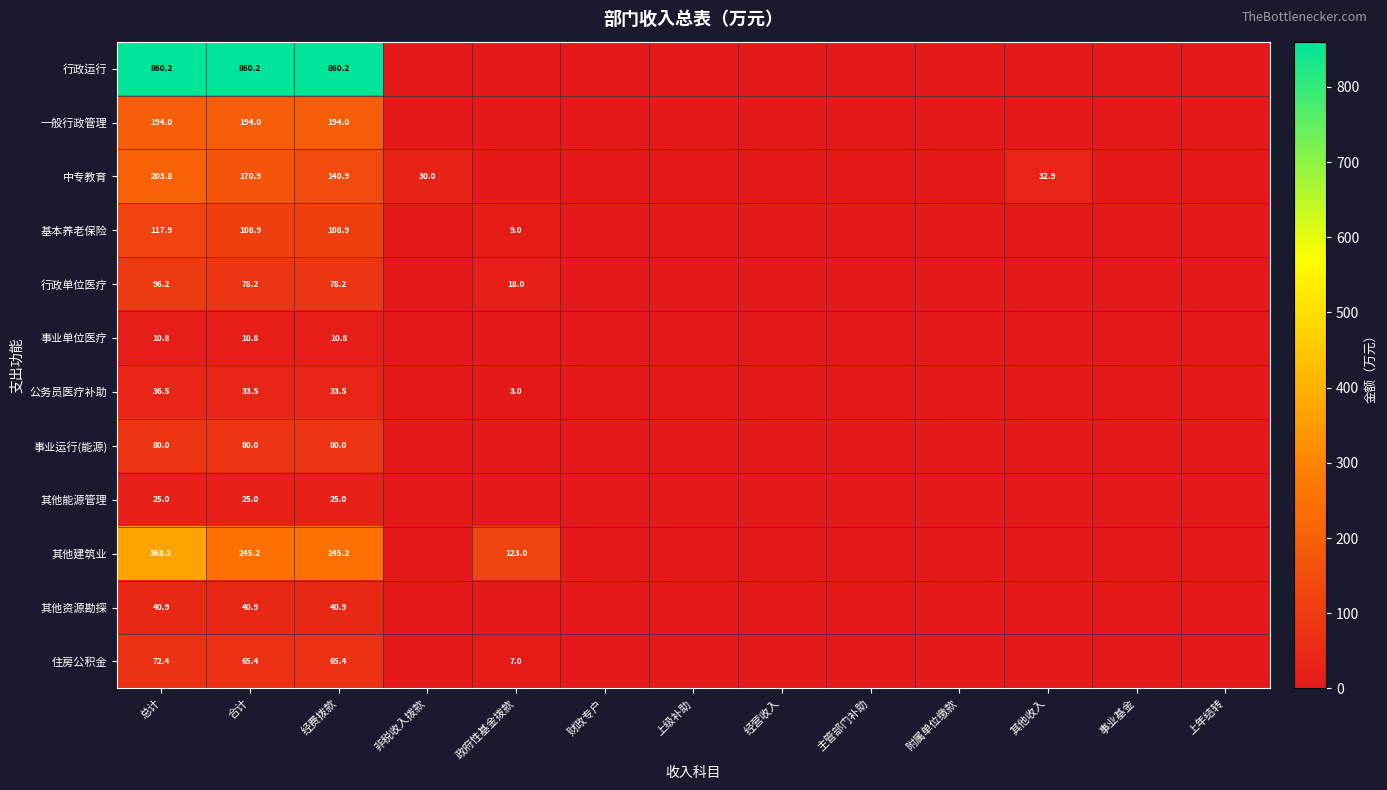

Which series changed the most between 合计 and 经费拨款?

中专教育